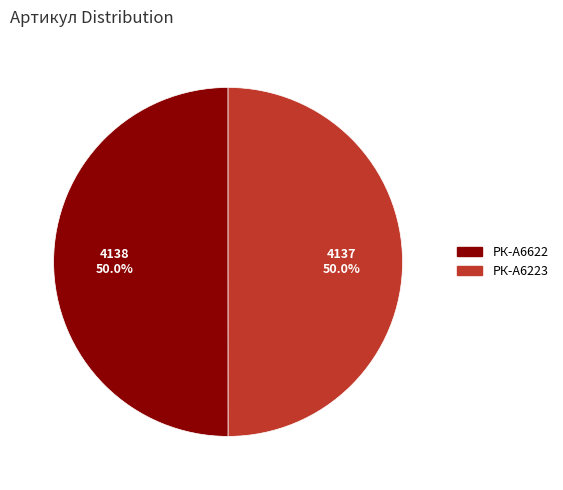

Combined, what portion of the pie is РК-А6622 and РК-А6223?

100.0%